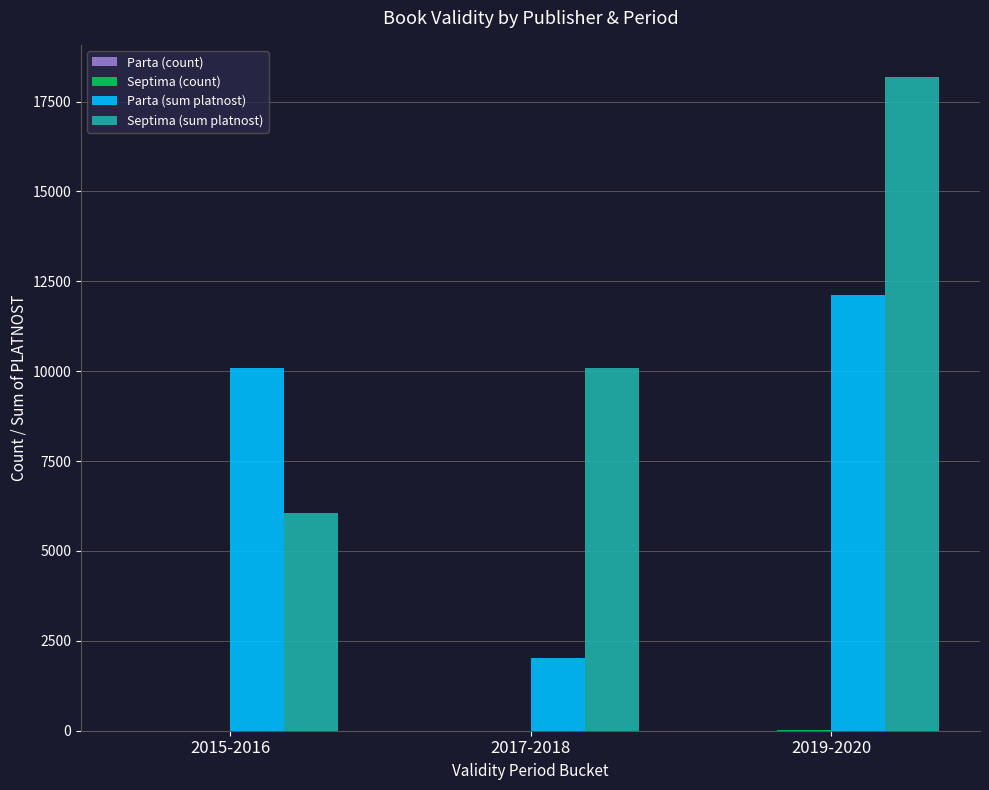

Which series has the largest total across all categories?

Septima (sum platnost)